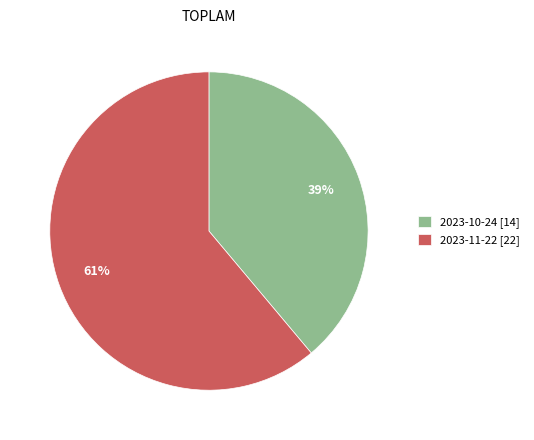

Do 2023-10-24 [14] and 2023-11-22 [22] together represent more than half of the pie?

Yes